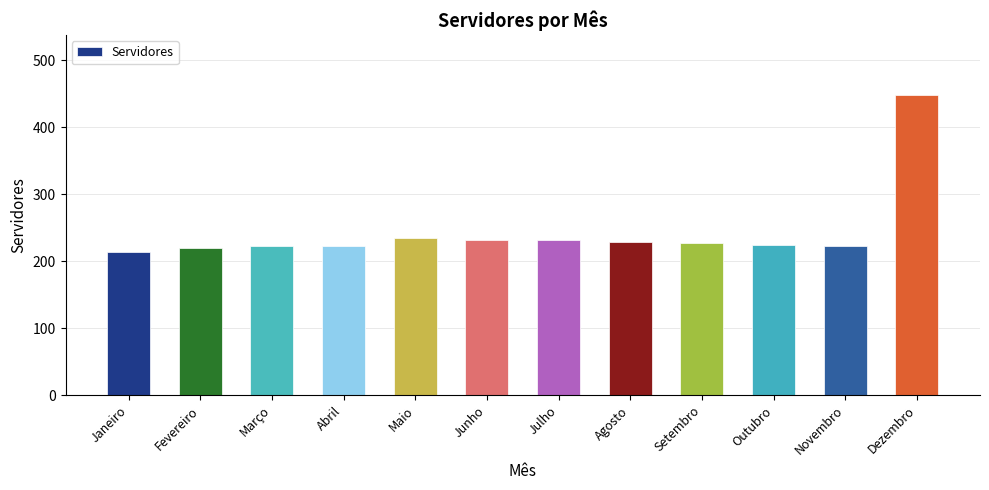

How many categories are shown in the chart?

12